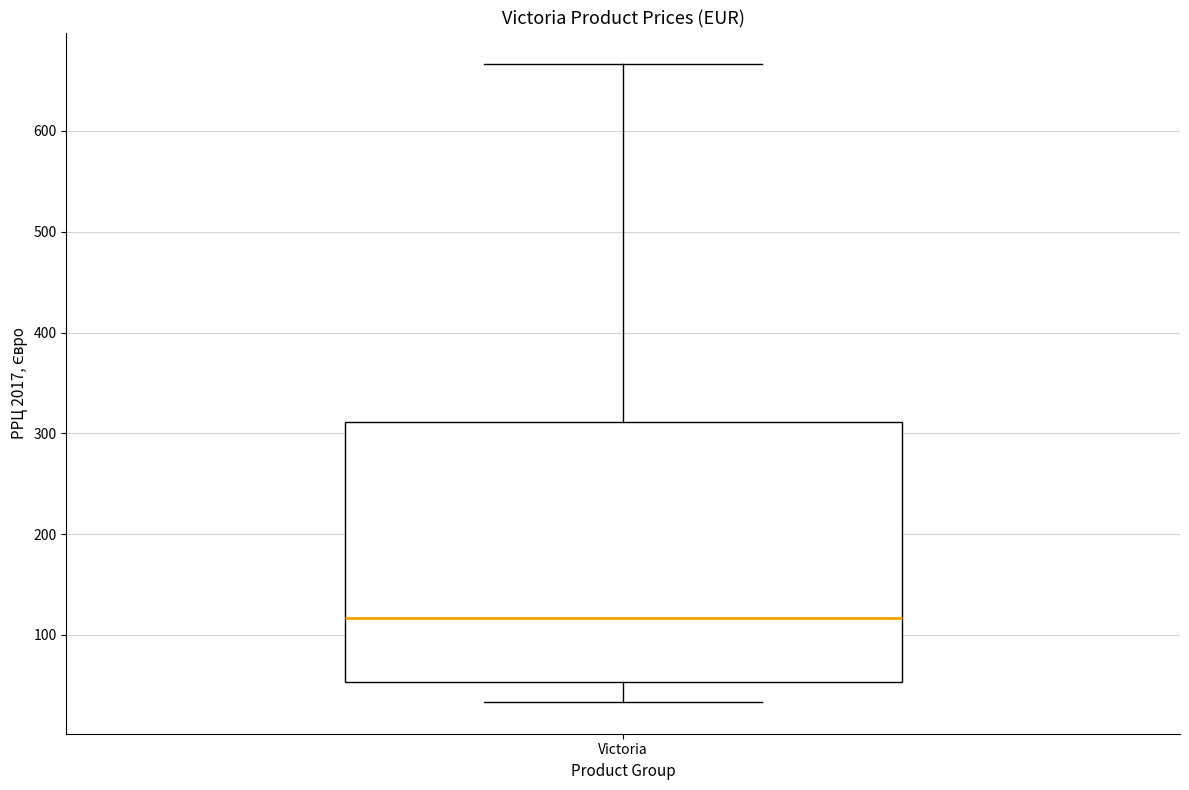

Read this box plot against the y-axis: the position of the median line, the range covered by the box, and the ends of both whiskers. The values are not printed on the chart, so give them approximately, as read against the axis.

median 120, box 50 to 310, whiskers 30 to 670